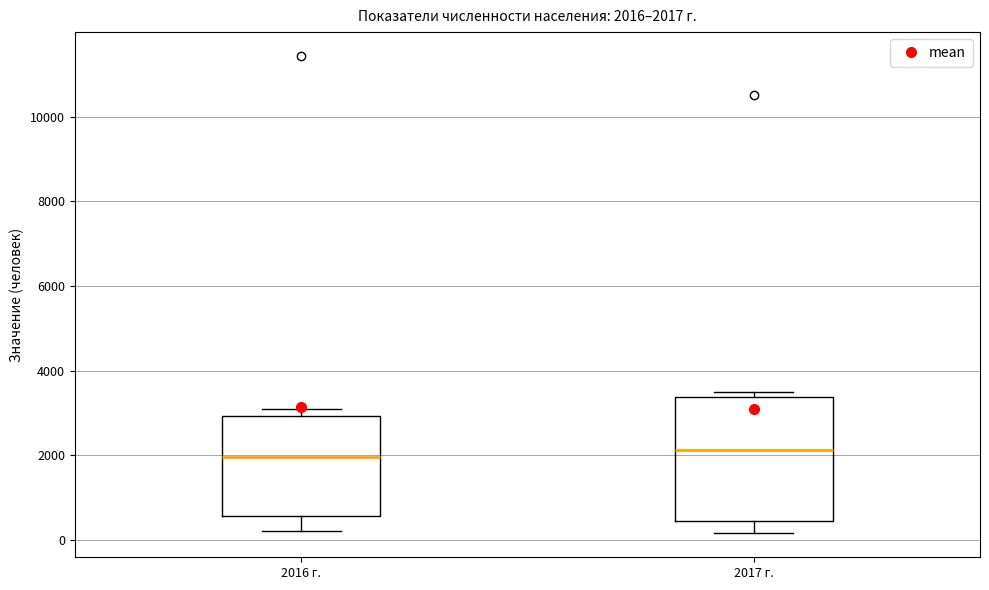

Which box is the tallest, from its lower edge to its upper edge?

2017 г.